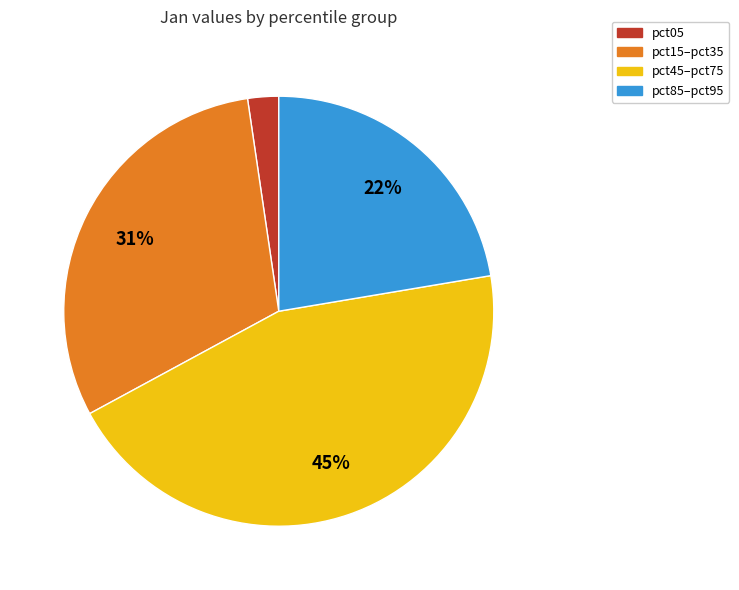

What percentage is the pct15–pct35 slice, to the nearest percent?

31%